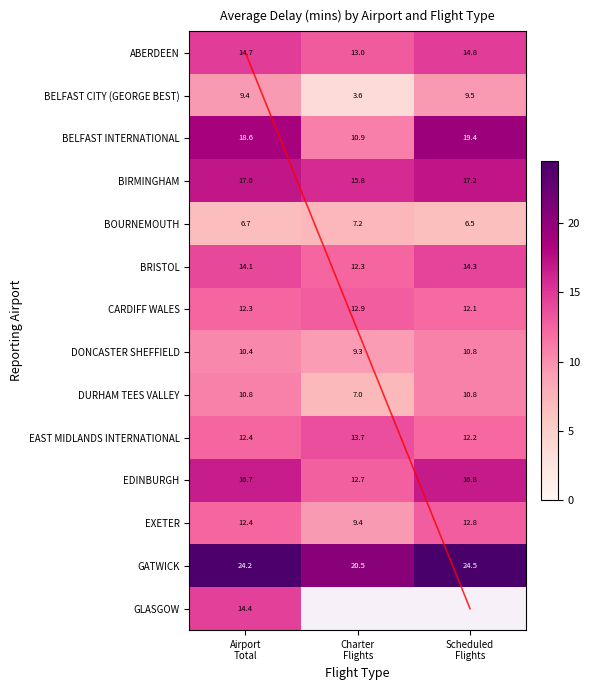

What is the highest value of the DURHAM TEES VALLEY series?

10.8